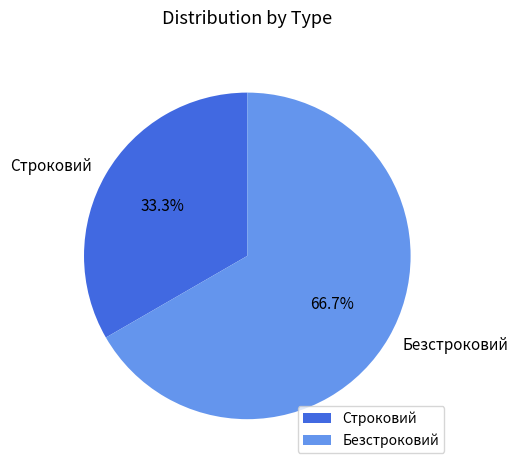

To the nearest percent, what is the combined percentage of Безстроковий and Строковий?

100%